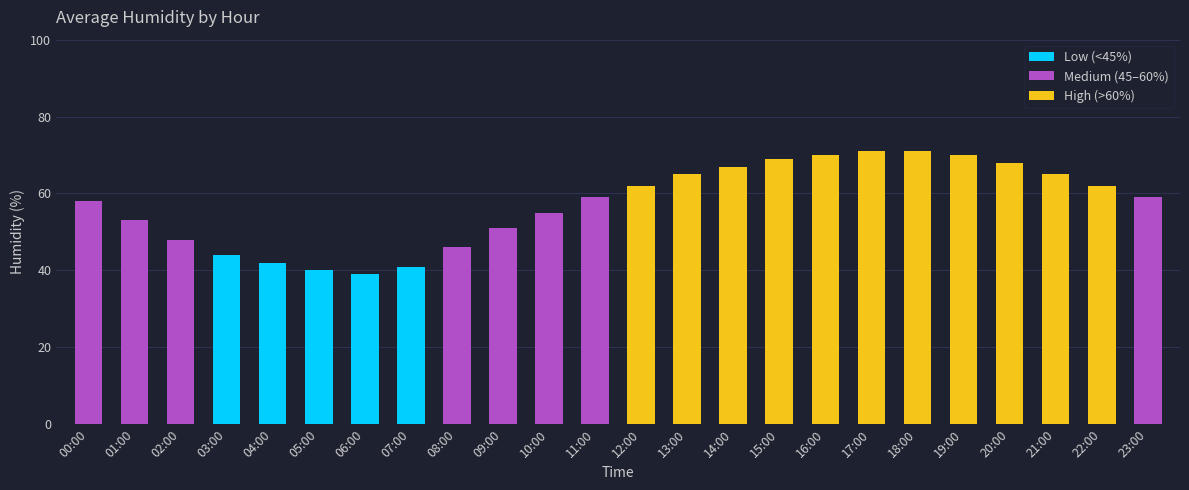

Is it true that the value at 13:00 is 98?

False